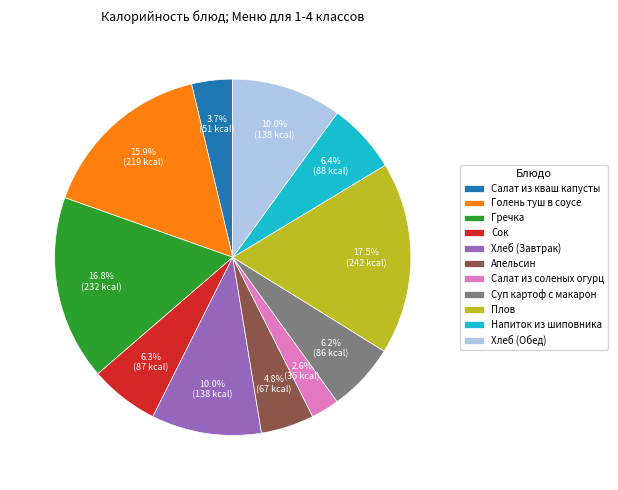

To the nearest percent, what is the average slice percentage?

9%